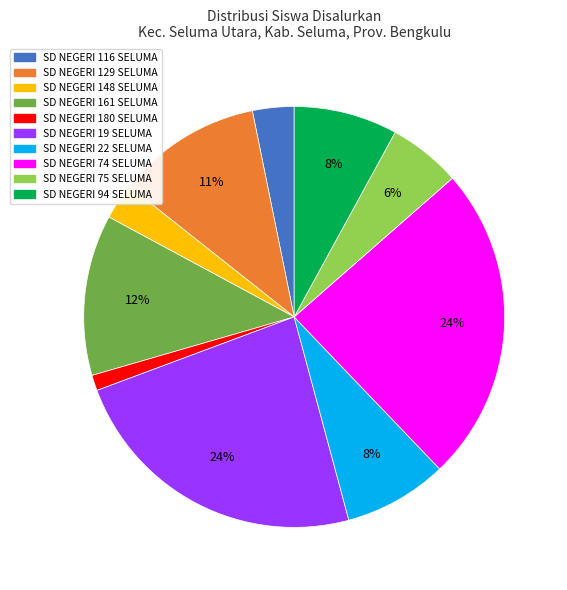

What percentage is the SD NEGERI 74 SELUMA slice, to the nearest percent?

24%